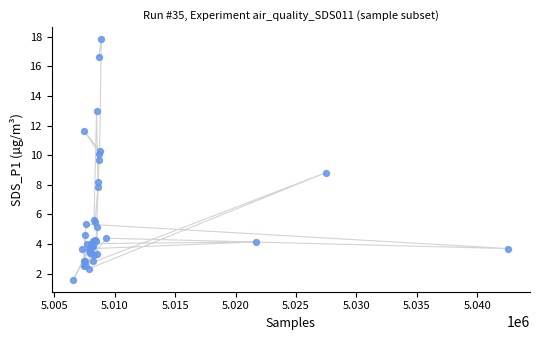

What Y value in the scatter plot is closest to 9?

8.8